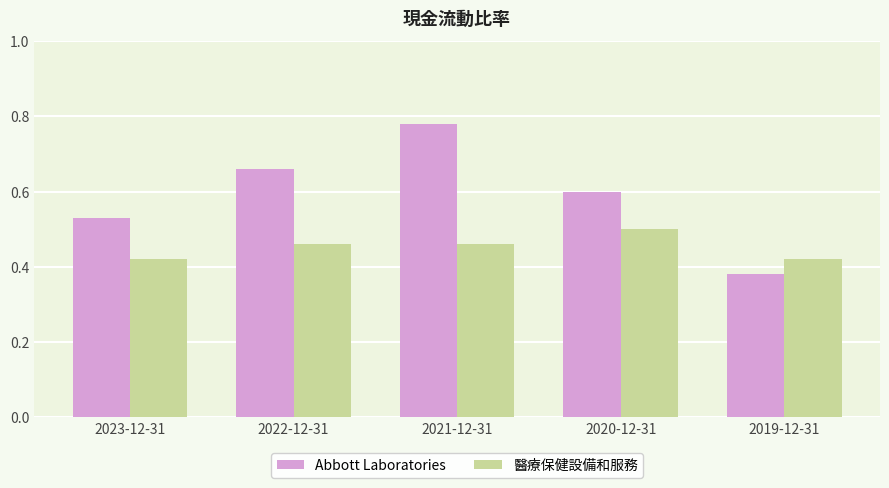

Which category has the lowest value in the Abbott Laboratories series?

2019-12-31